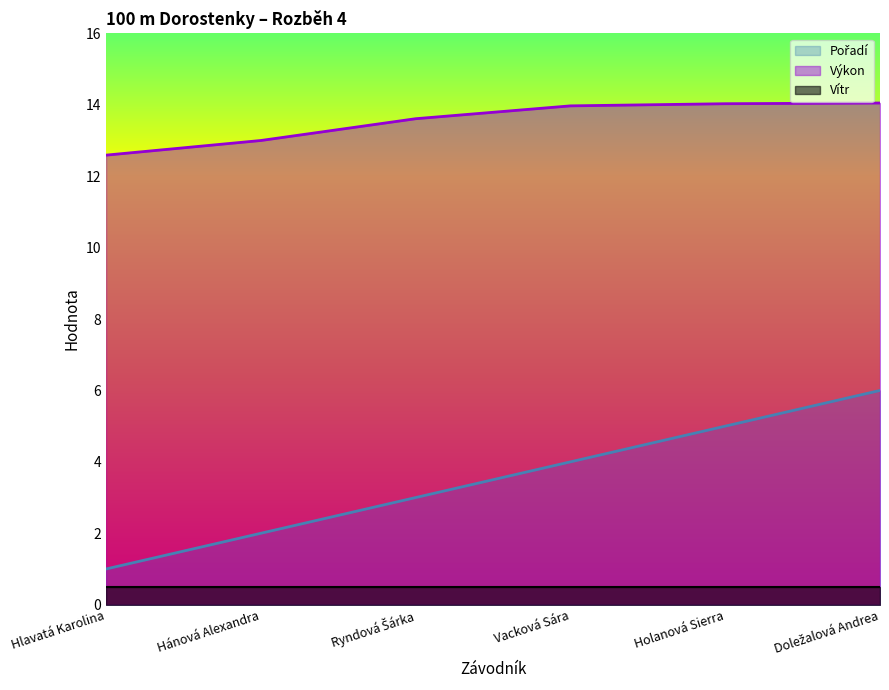

Which series changed the most between Hánová Alexandra and Vacková Sára?

Pořadí